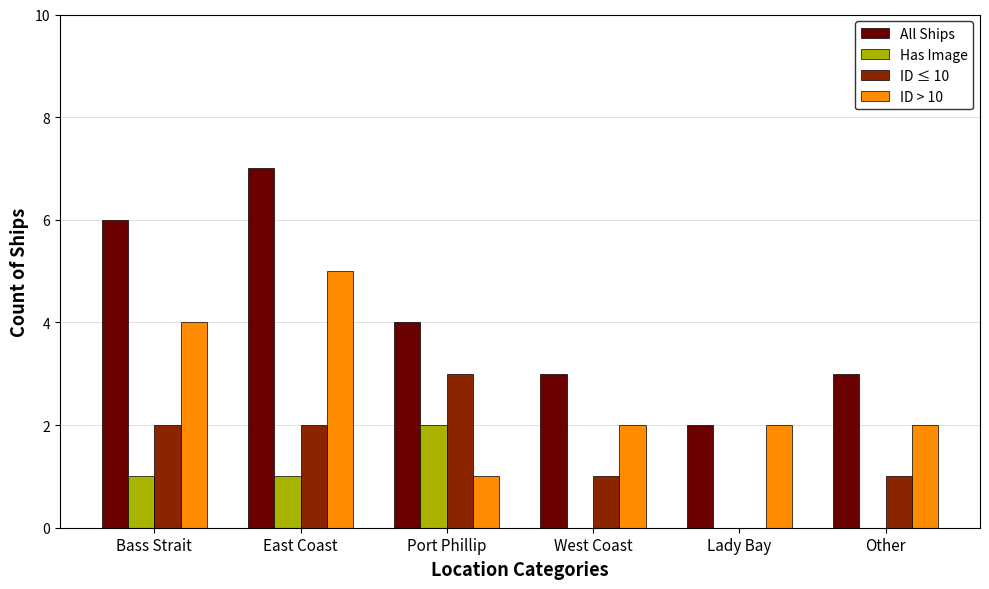

How many groups of bars are there?

6